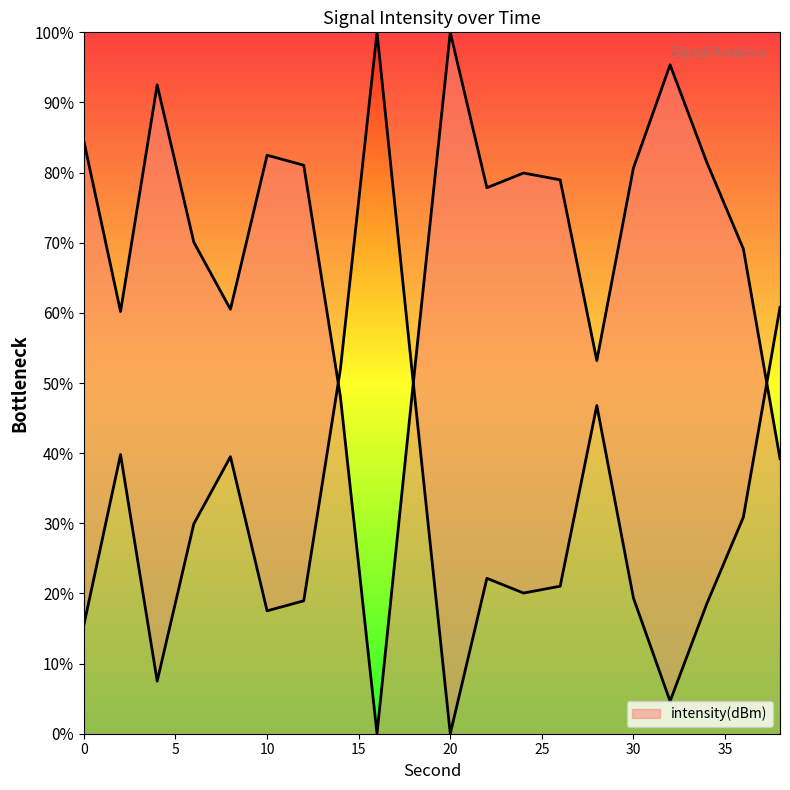

Rank the categories by value from highest to lowest.

20, 32, 4, 0, 10, 34, 12, 30, 24, 26, 22, 6, 36, 8, 2, 28, 18, 14, 38, 16